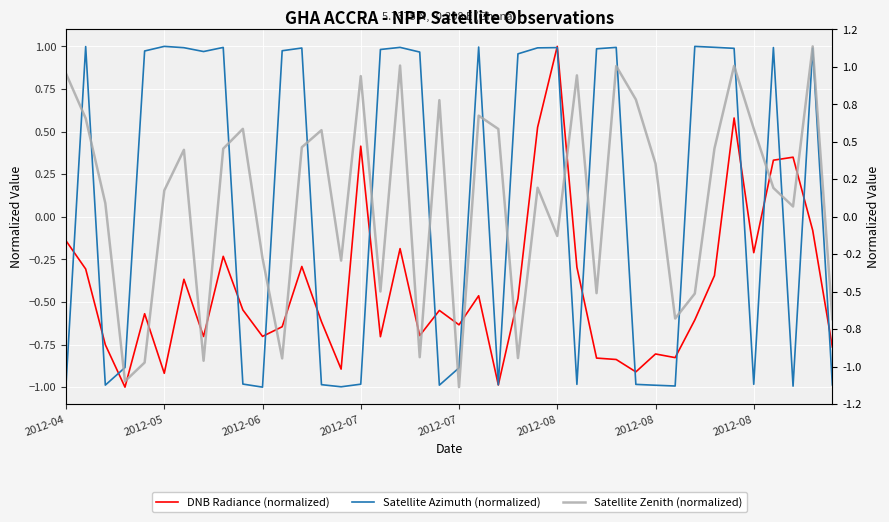

How many times do Satellite Azimuth (normalized) and DNB Radiance (normalized) cross each other?

18